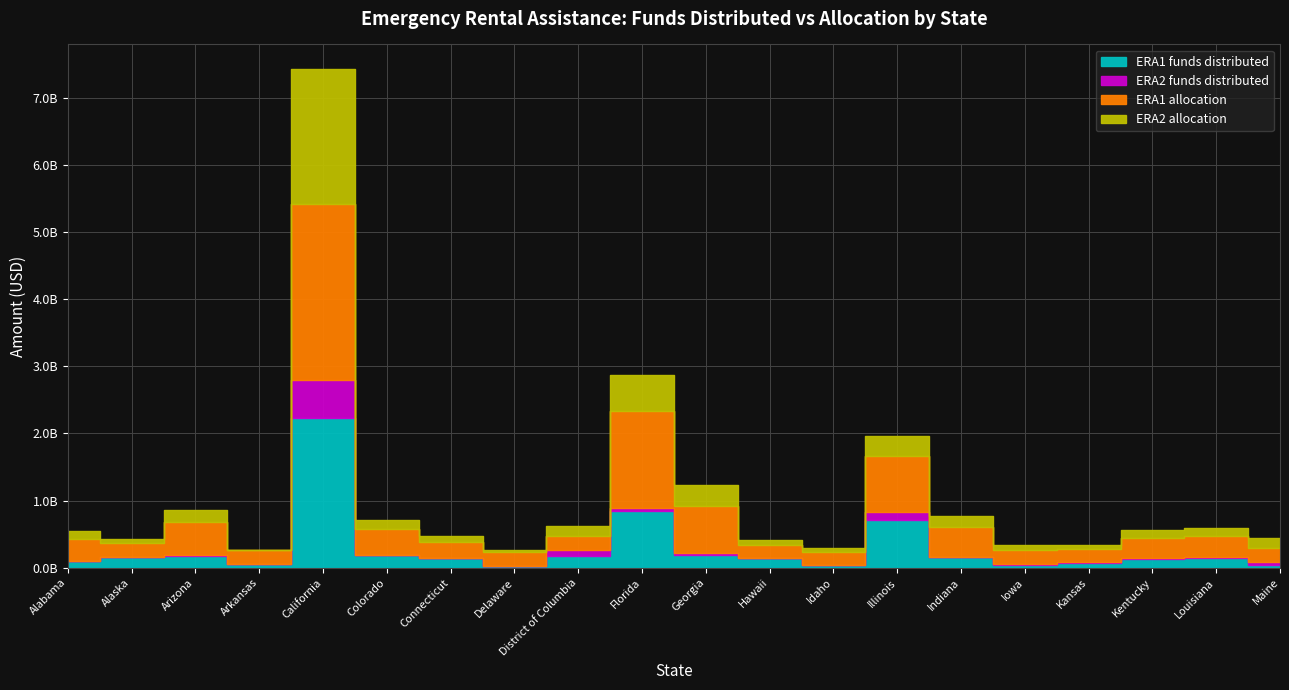

How many values in the ERA1 allocation series exceed 296897444?

9